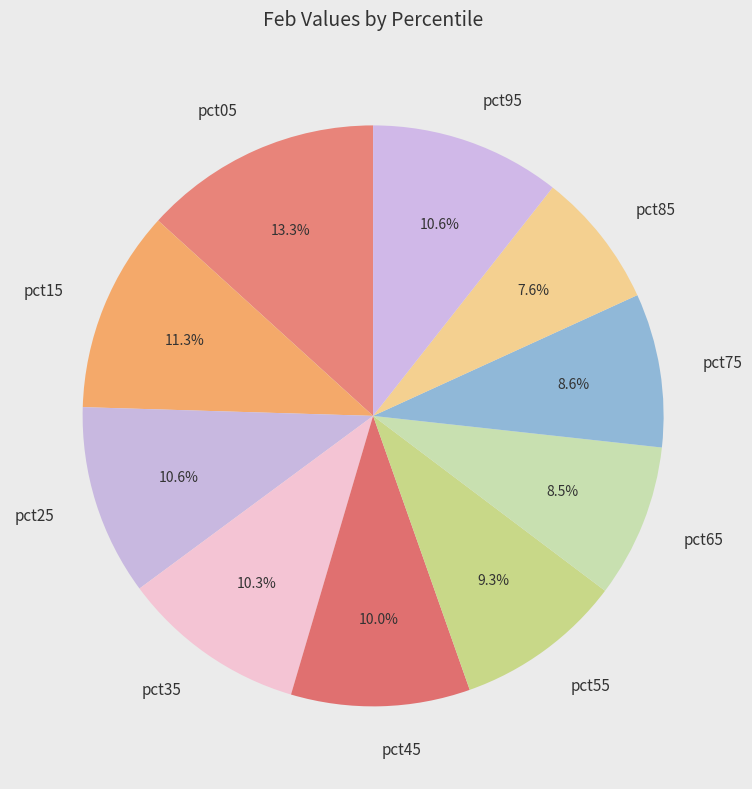

What percentage is NOT represented by pct75?

91.4%